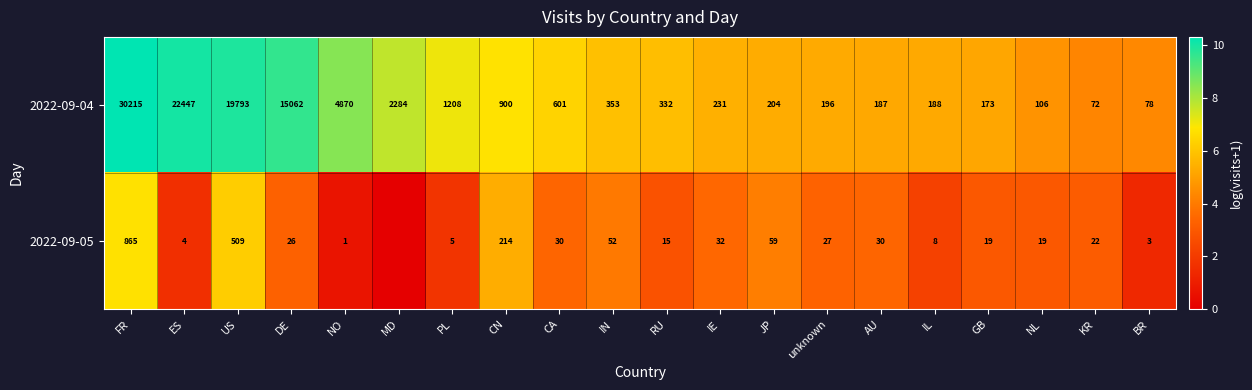

List the labels in order of 2022-09-04 value, smallest first.

KR, BR, NL, GB, AU, IL, unknown, JP, IE, RU, IN, CA, CN, PL, MD, NO, DE, US, ES, FR